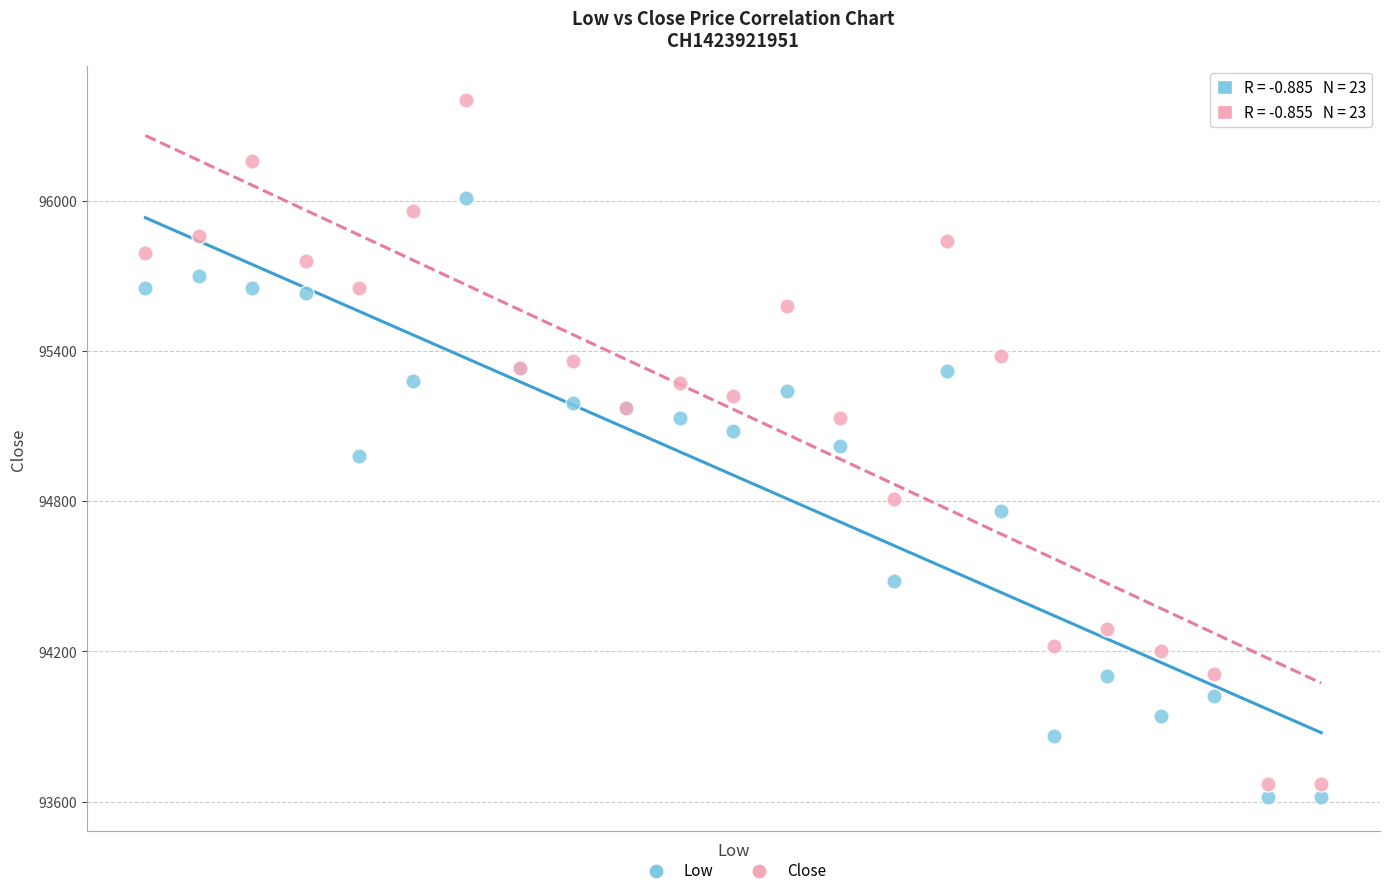

Which series has the largest Y range (max minus min)?

Close